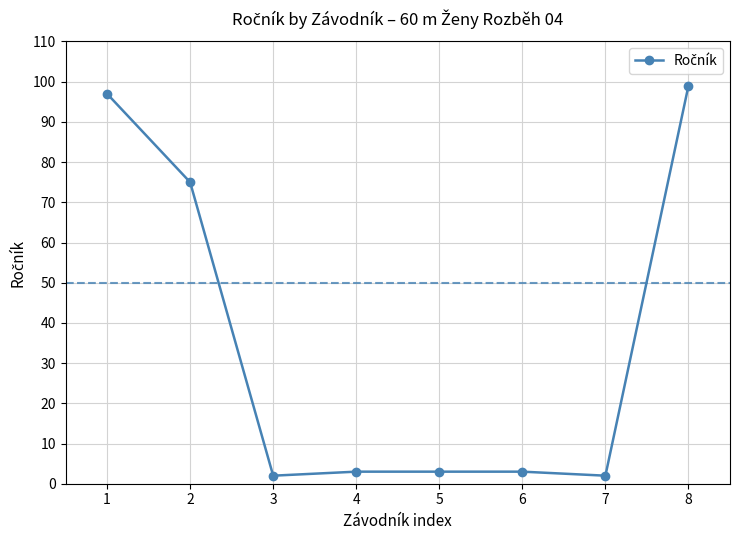

Reading left to right, list all the values displayed in this chart.

97	75	2	3	3	3	2	99